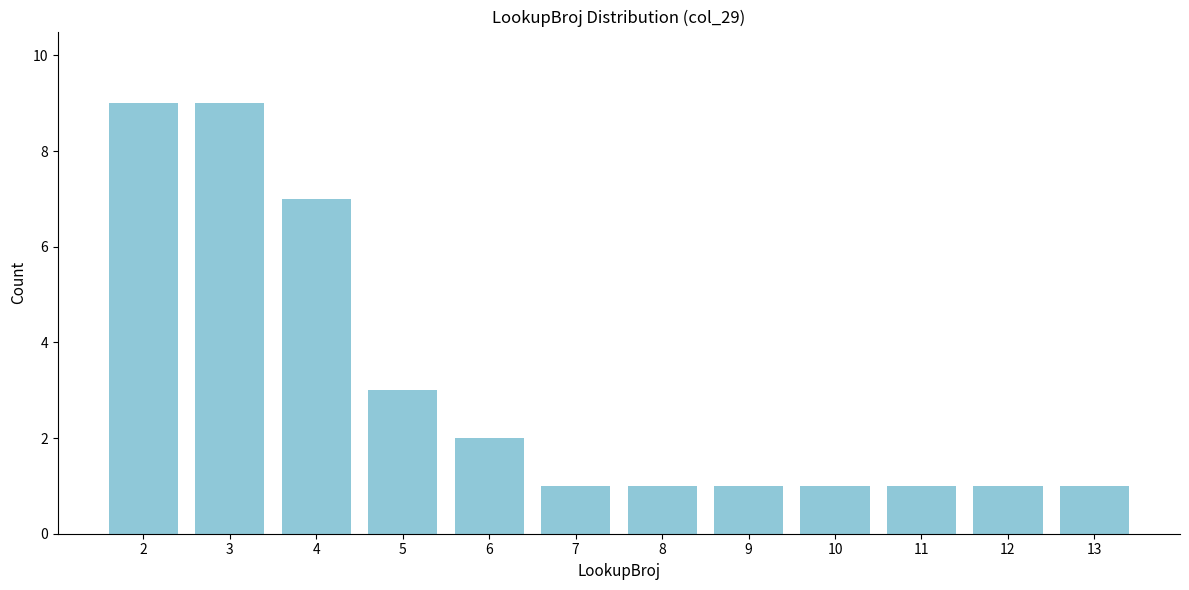

Reading left to right, transcribe all the data shown in this chart.

2=9	3=9	4=7	5=3	6=2	7=1	8=1	9=1	10=1	11=1	12=1	13=1